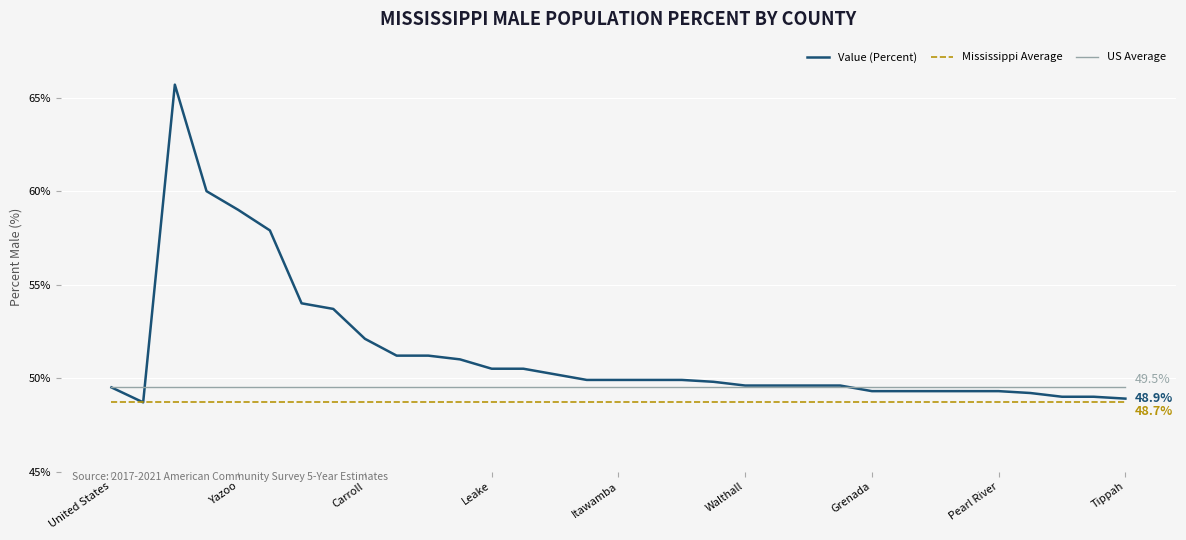

Which series has the largest total across all categories?

Value (Percent)